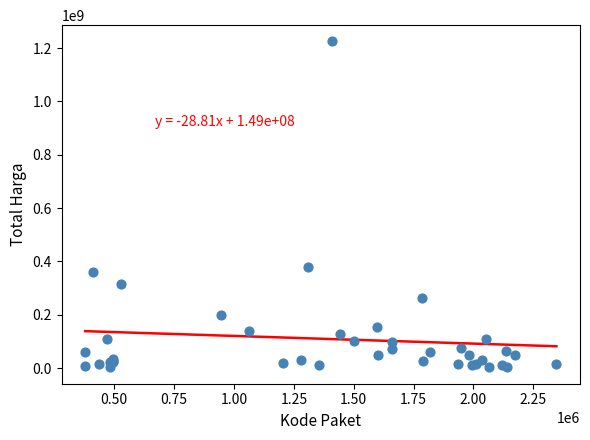

What Y value in the scatter plot is closest to 613538875?

379075000